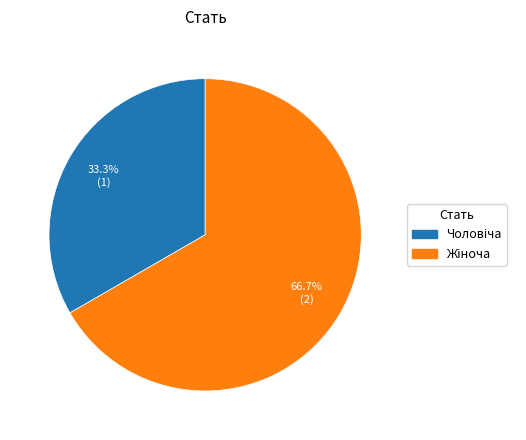

Is there a majority slice in this chart?

Yes